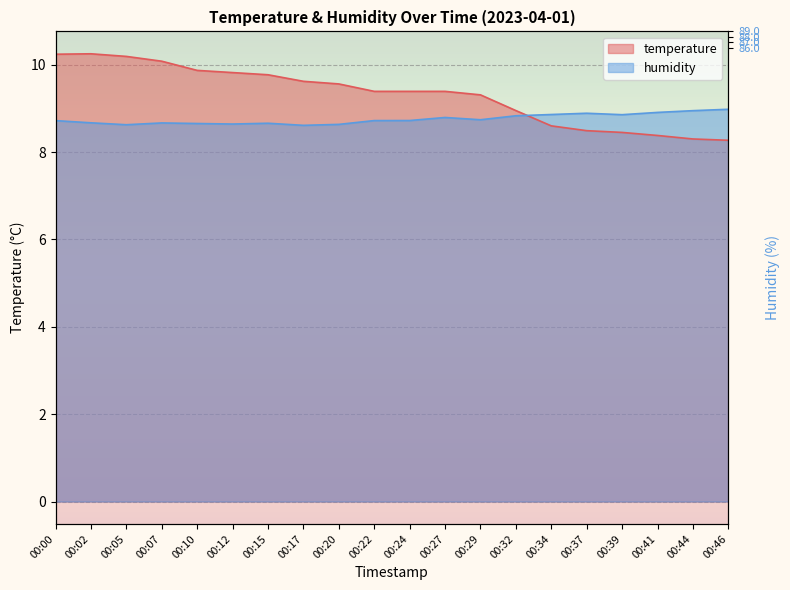

Where is the first local maximum for temperature?

00:02